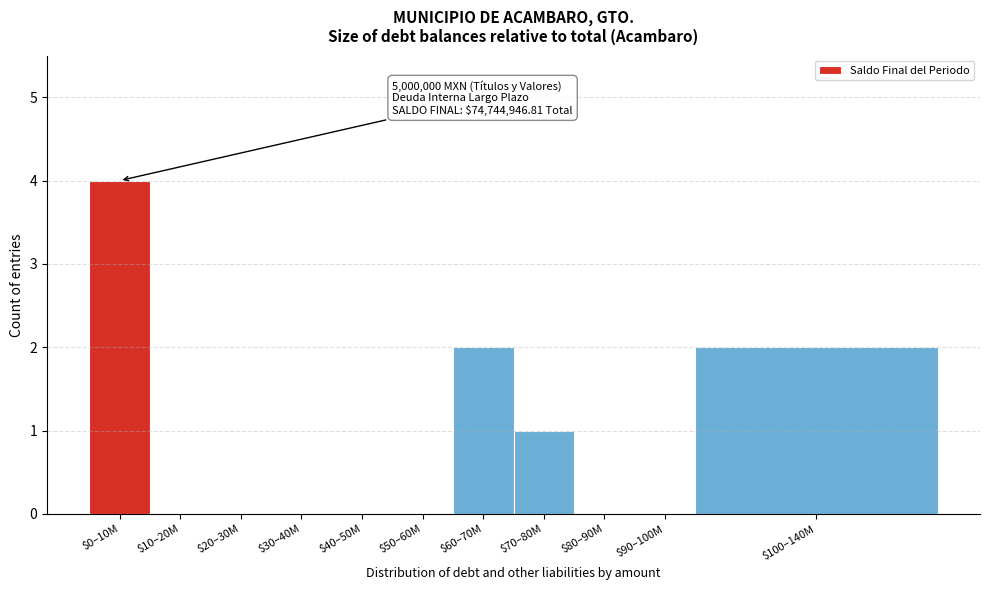

At which category does the chart reach its peak across all series?

$0–10M